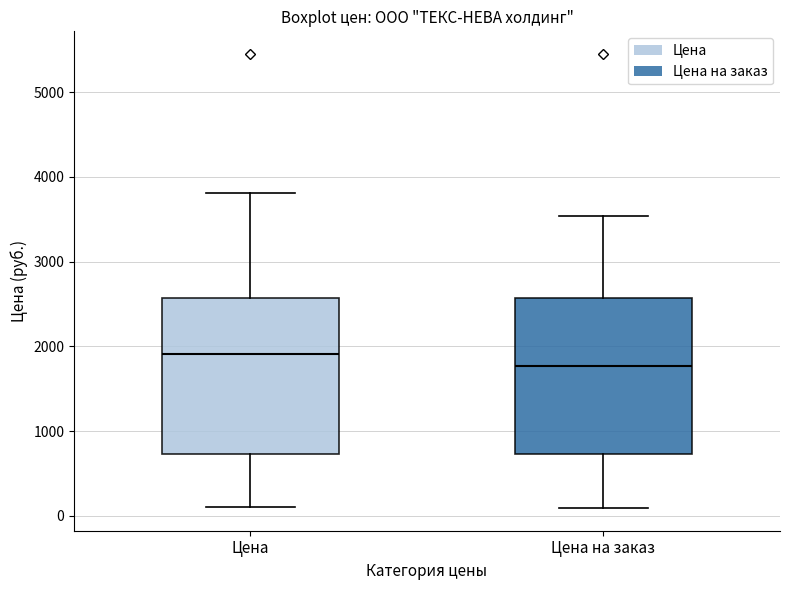

Which box has the highest median line?

Цена